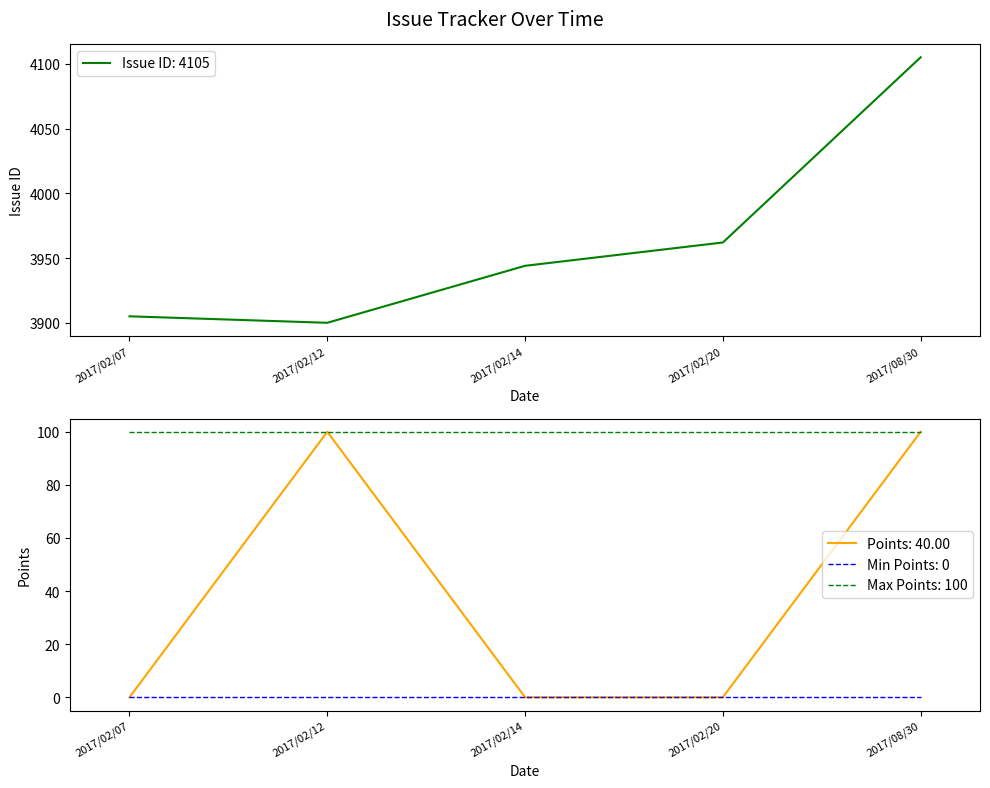

How many interior local peaks does the Points (i) series have?

1